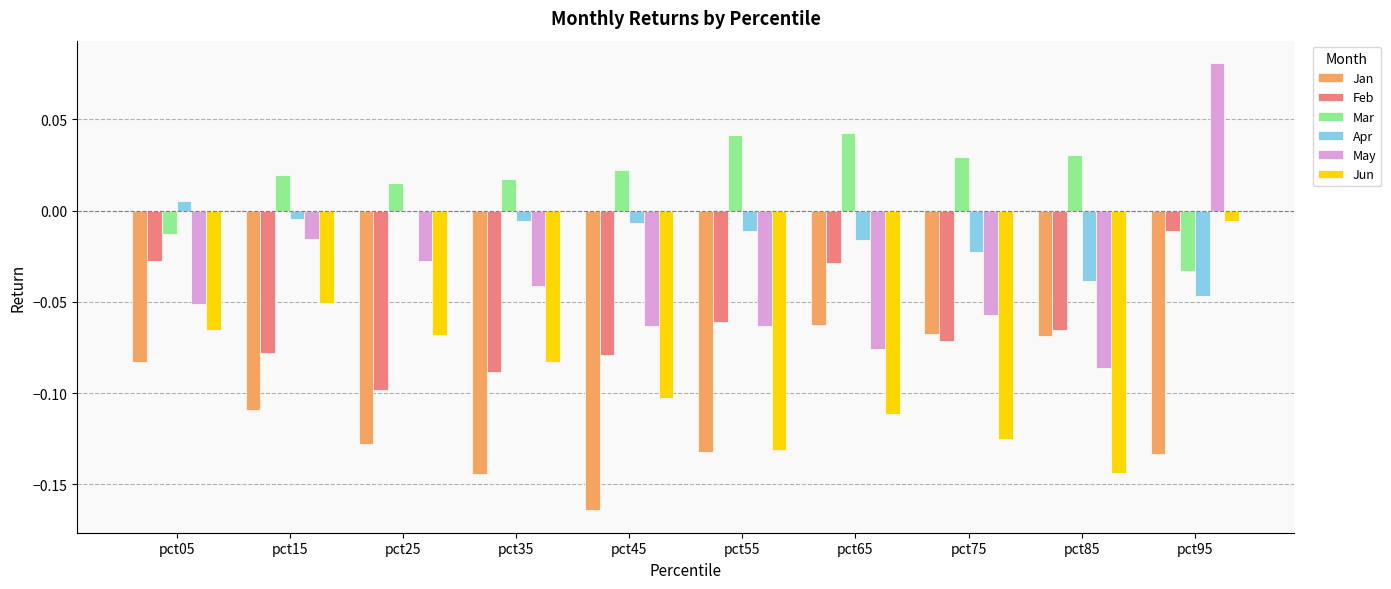

The Jan series shows -0.2 at pct95. True or false?

False